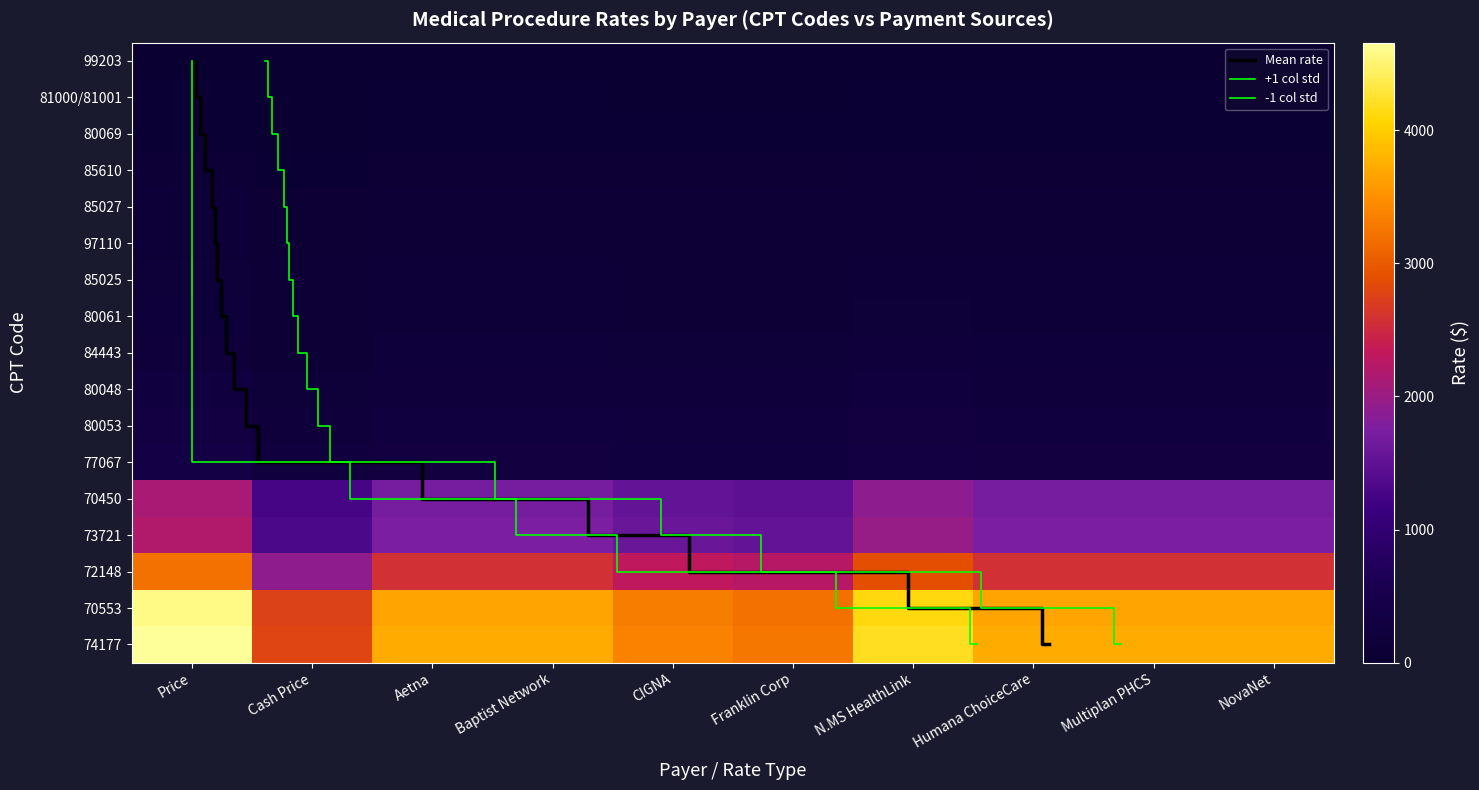

Between Multiplan PHCS and NovaNet, which series saw the biggest shift?

99203